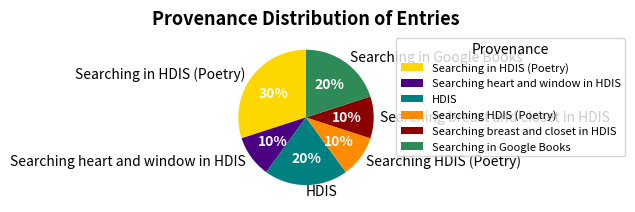

To the nearest percent, what is the average slice percentage?

17%